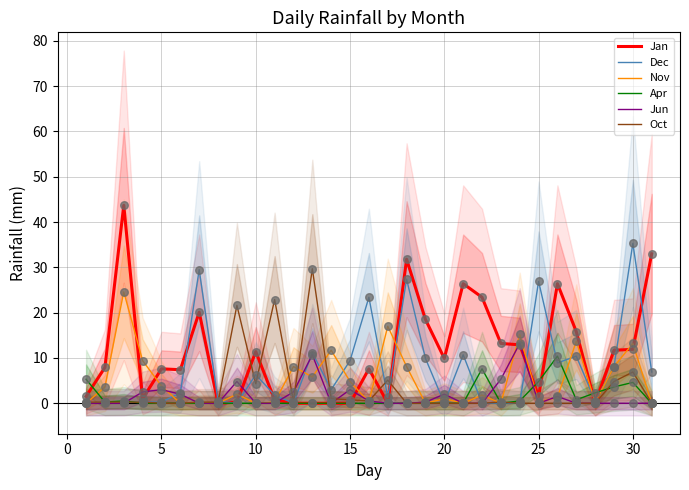

What are all the series names shown in the legend?

Jan, Dec, Nov, Apr, Jun, Oct